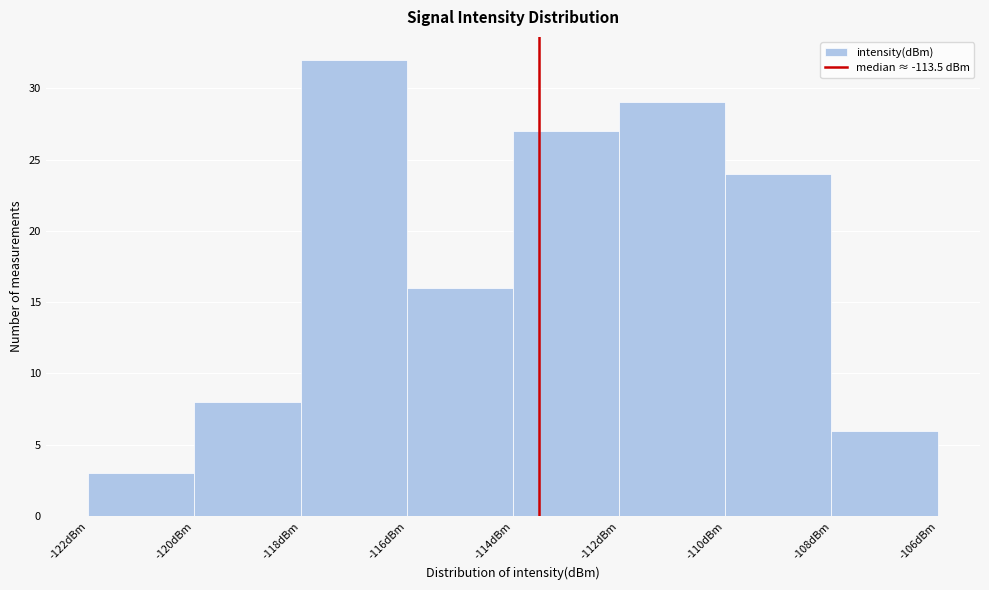

Reading left to right, list every bar in this chart as the range it spans on the x-axis followed by its height. The values are not printed on the chart, so give them approximately, as read against the axis.

-122 to -120: 3
-120 to -118: 8
-118 to -116: 32
-116 to -114: 16
-114 to -112: 27
-112 to -110: 29
-110 to -108: 24
-108 to -106: 6